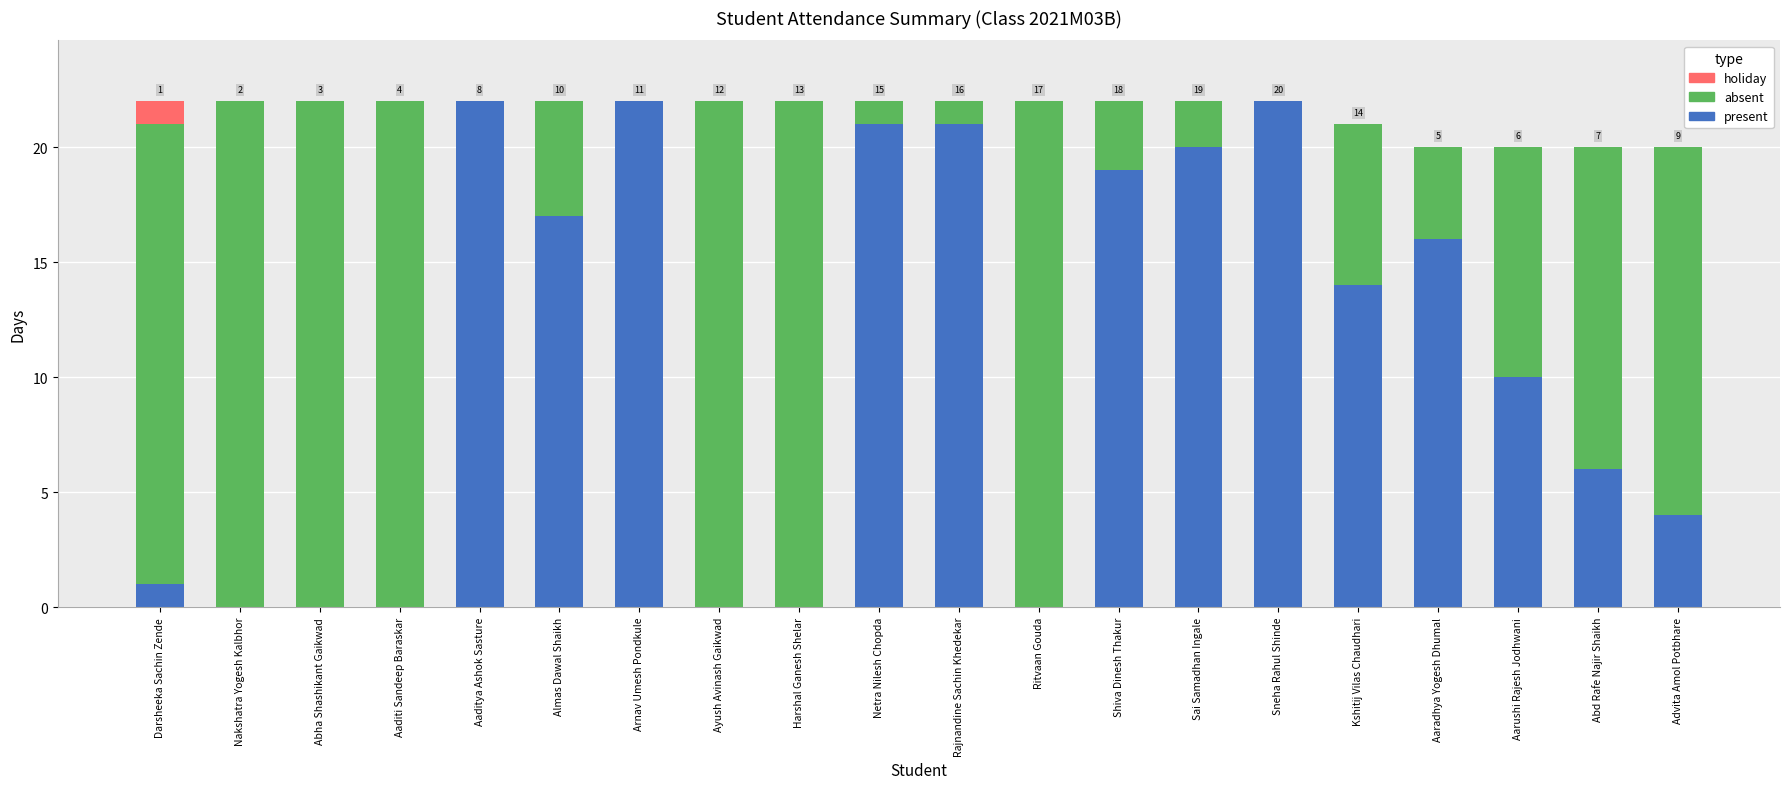

What is the highest value of the present series?

22